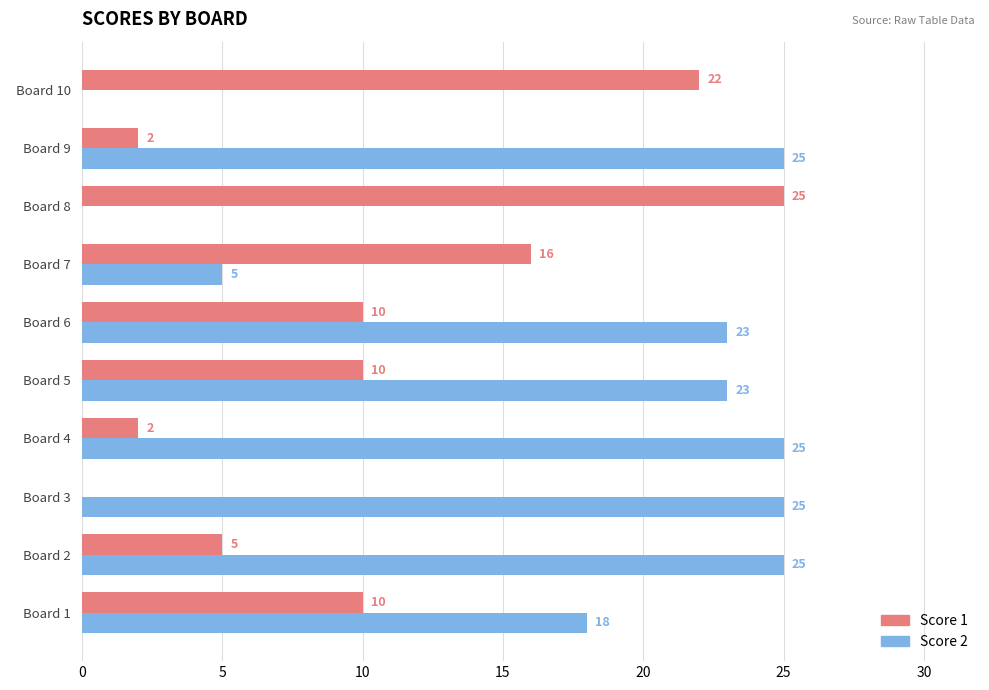

What is the sum of all Score 1 values?

102